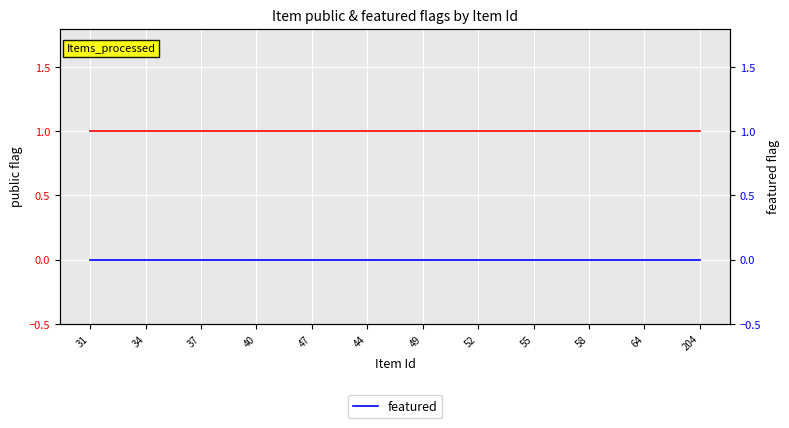

Which label corresponds to the largest value in the chart?

31